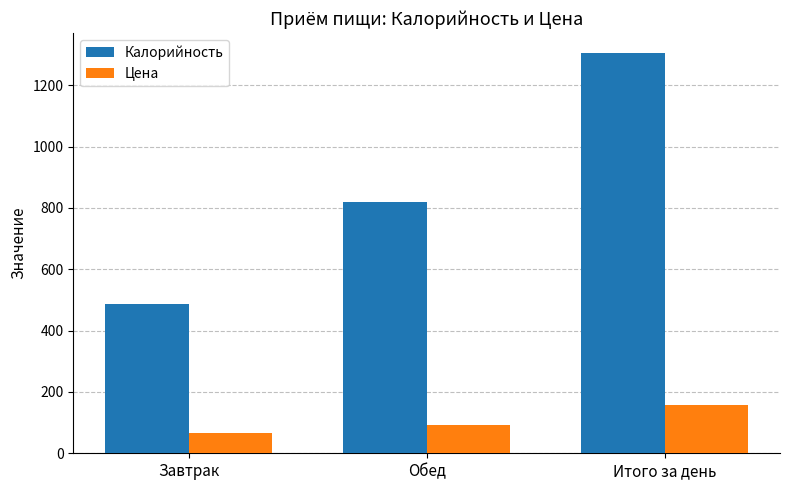

What is the difference between the Цена values at Завтрак and Обед?

25.0